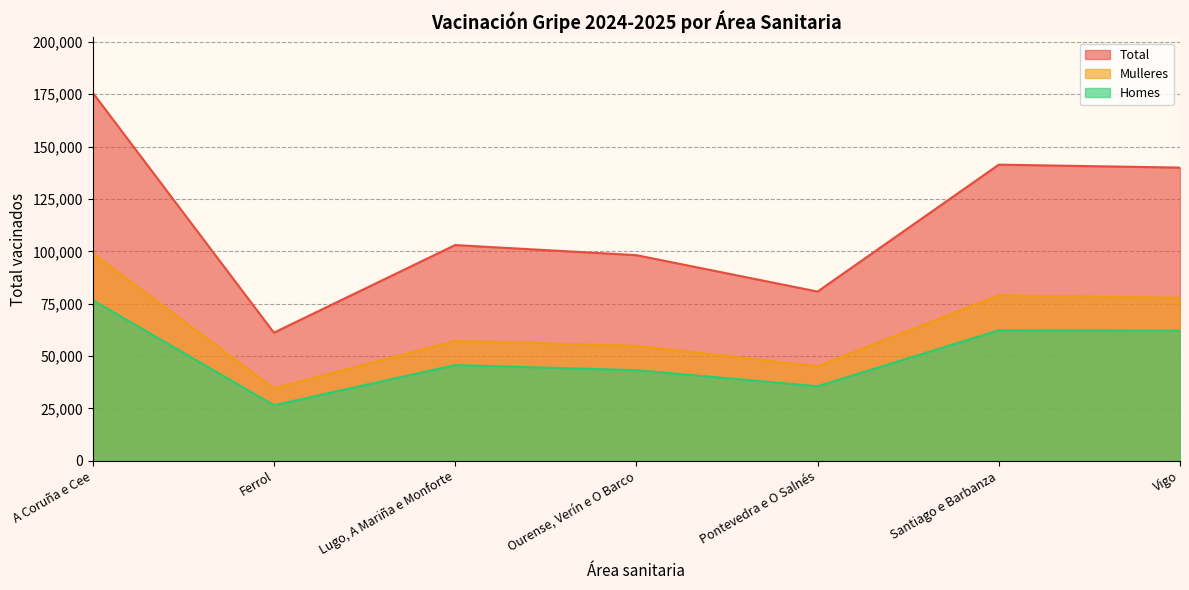

Rank the series at Santiago e Barbanza from lowest to highest value.

Homes, Mulleres, Total